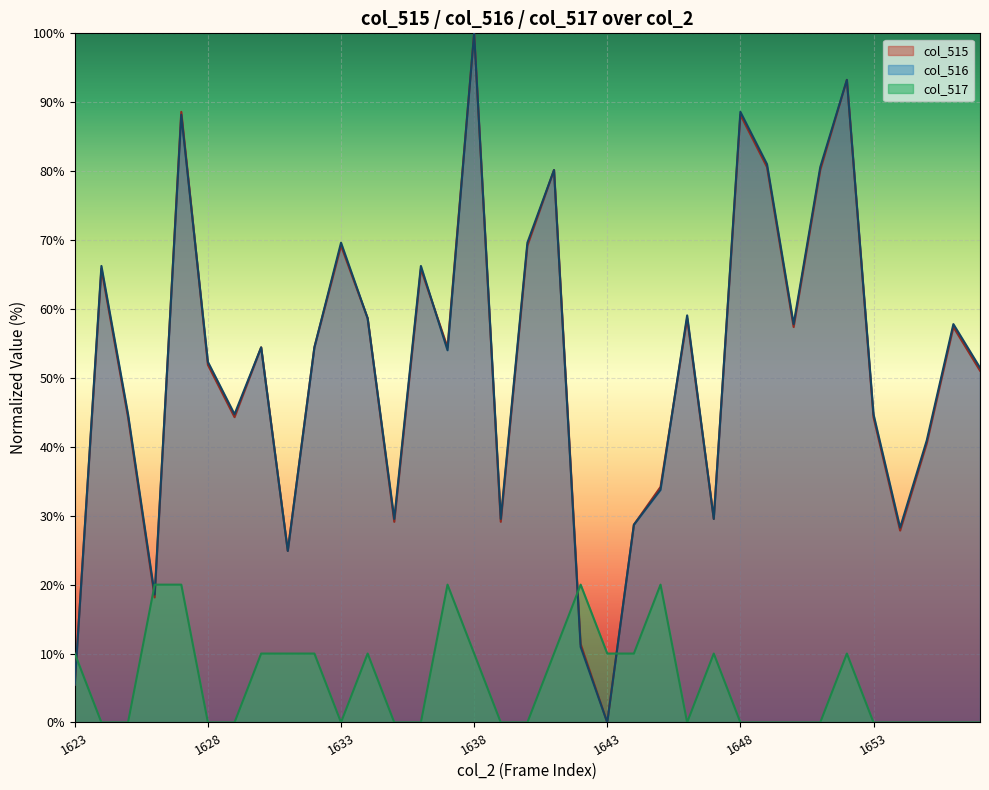

What is the sum of the col_515 values at 1628 and 1631?

76.8